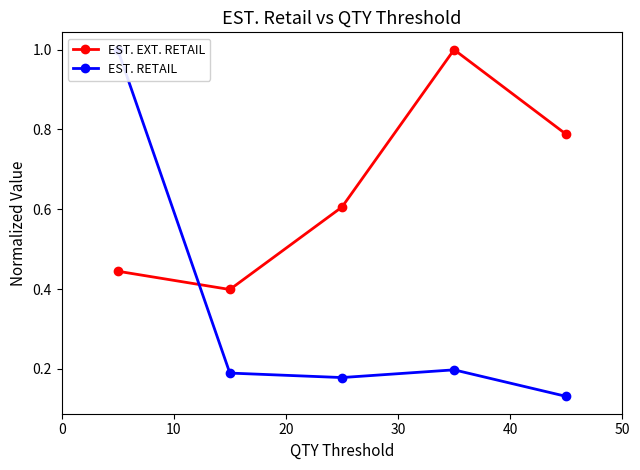

What is the value of the EST. EXT. RETAIL point at the 3rd from the left?

0.6